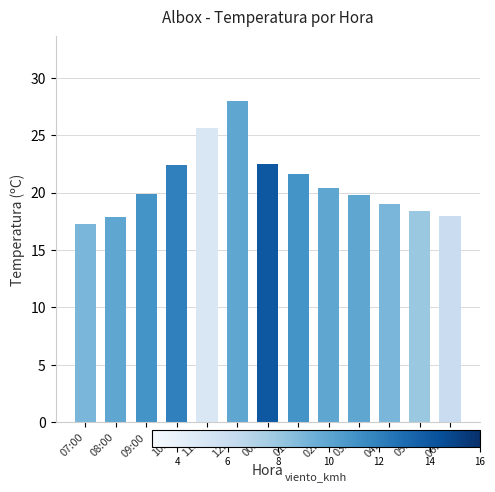

Count the number of categories in the chart.

13